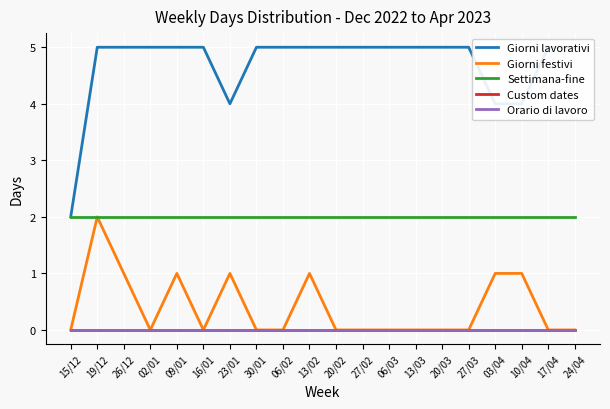

Between 20/02 and 20/03, which series saw the biggest shift?

Giorni lavorativi